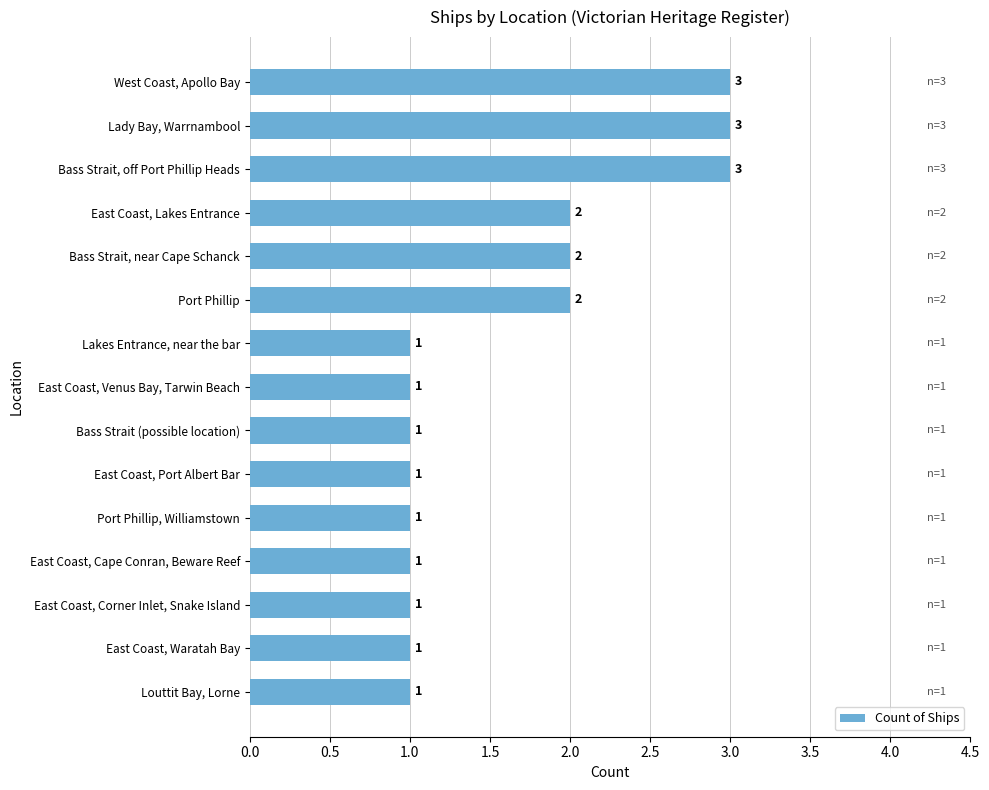

What is the label of the 7th bar from the top?

Lakes Entrance, near the bar